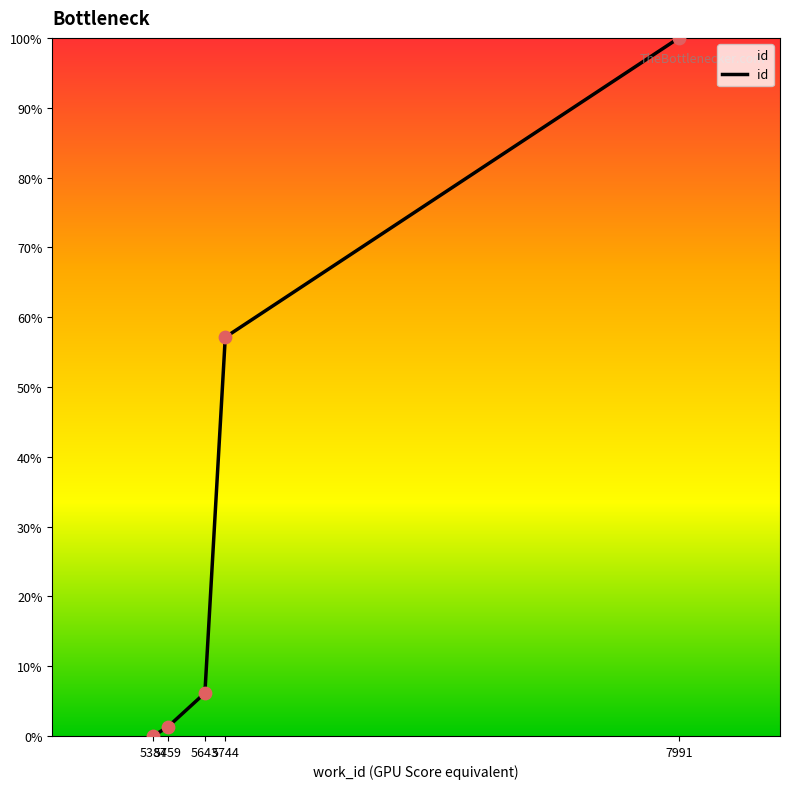

Between 5459 and 5387, which is larger?

5459